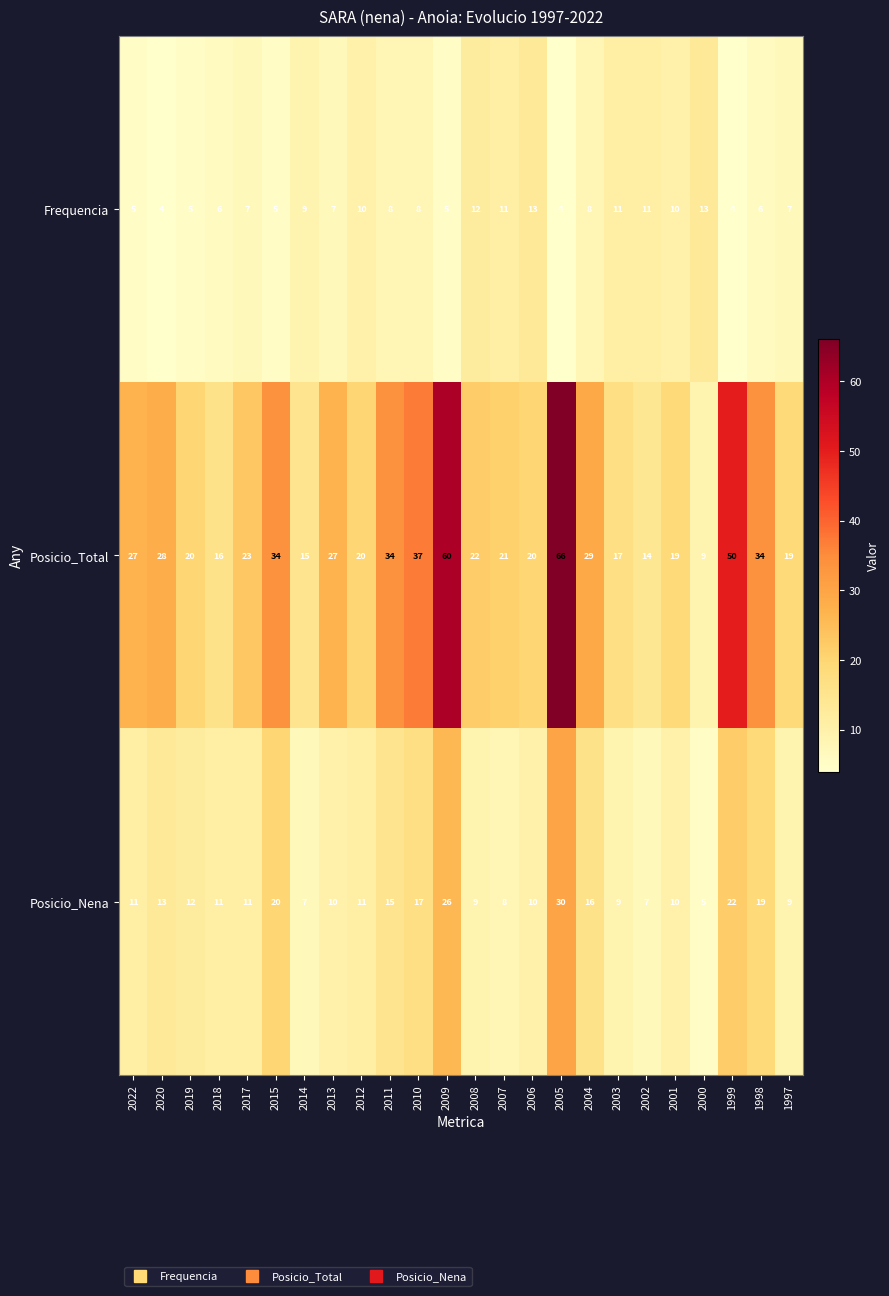

What is the maximum value shown in the chart?

66